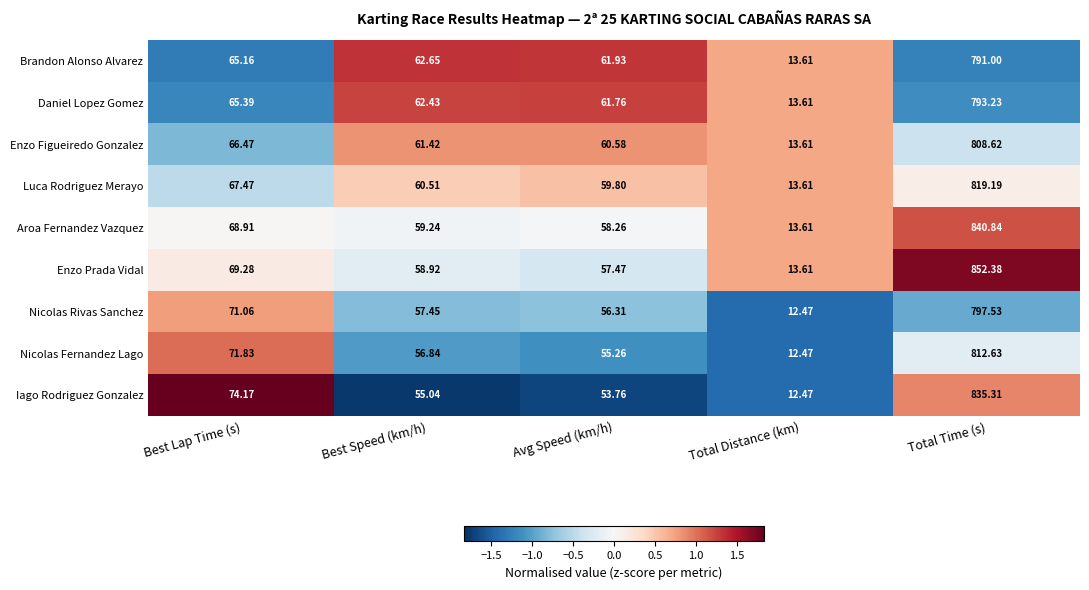

Which series has the largest range (max minus min)?

Enzo Prada Vidal